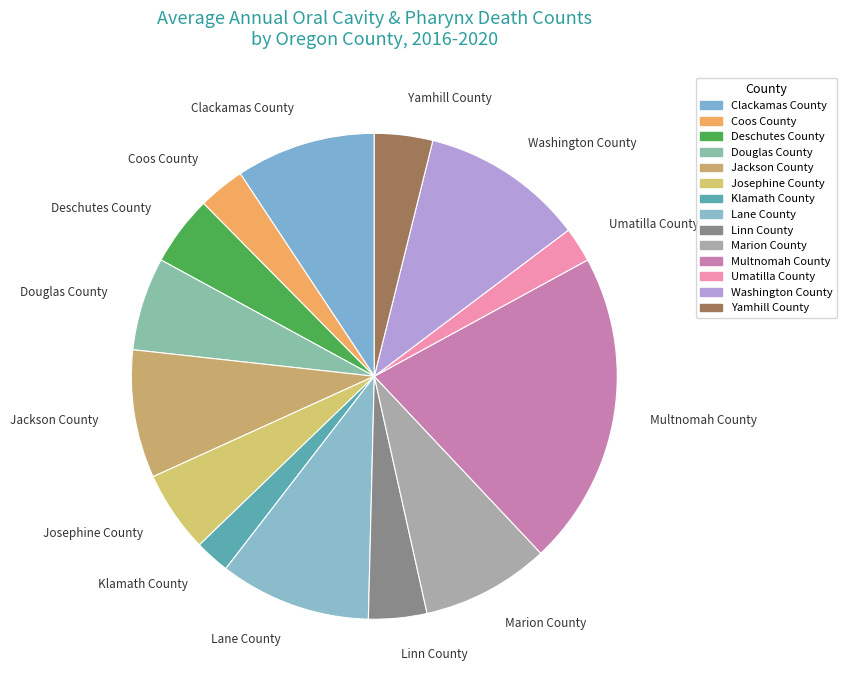

Is Clackamas County the majority of the pie?

No